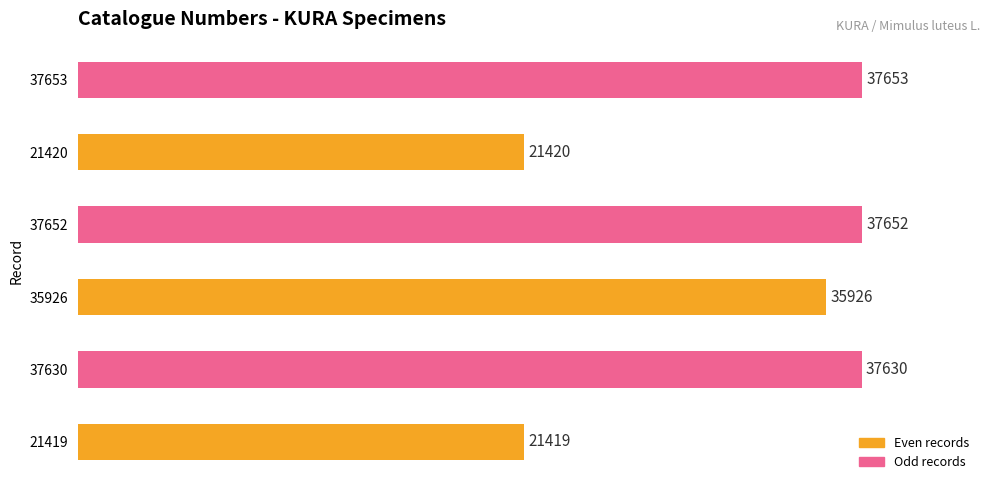

What is the change in value from 37652 to 37653?

+1